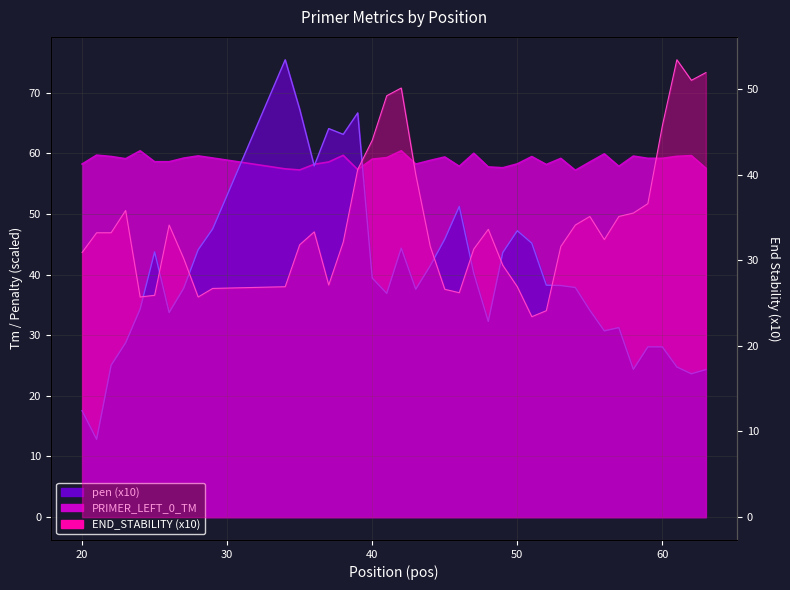

Which has a higher value, 25 or 44?

25